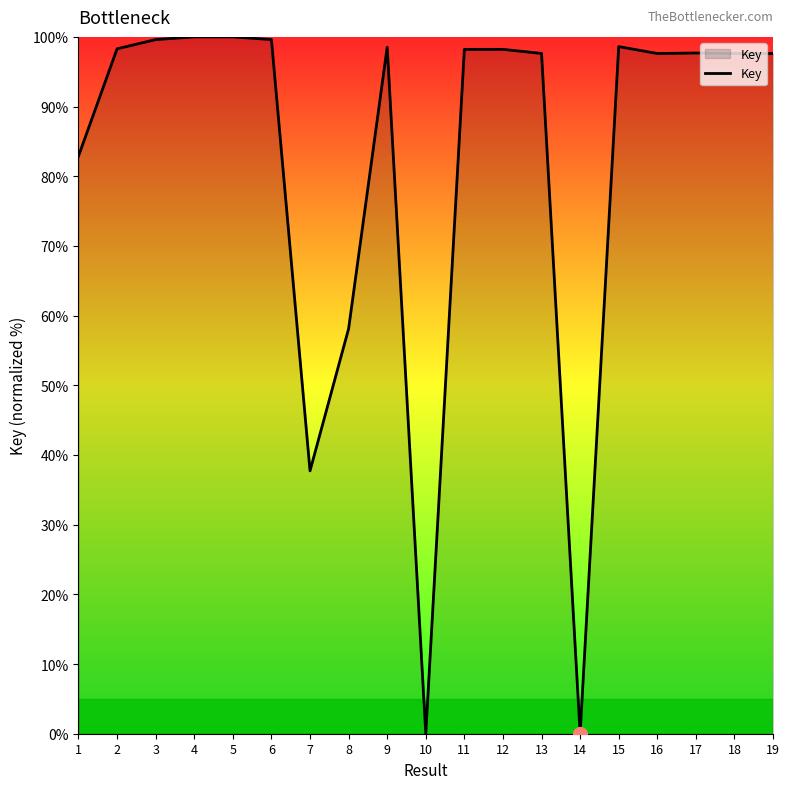

How many lines are shown in the chart?

1